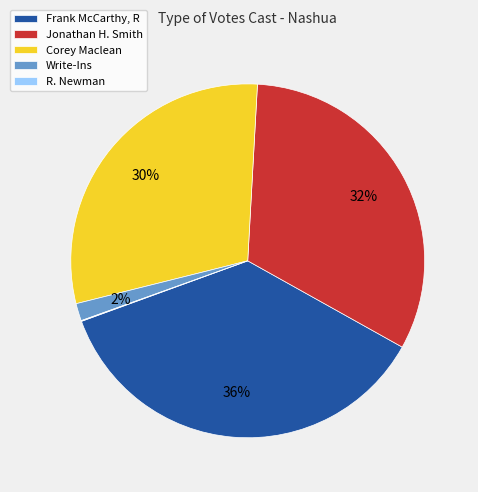

Which category has the biggest portion of the pie?

Frank McCarthy, R